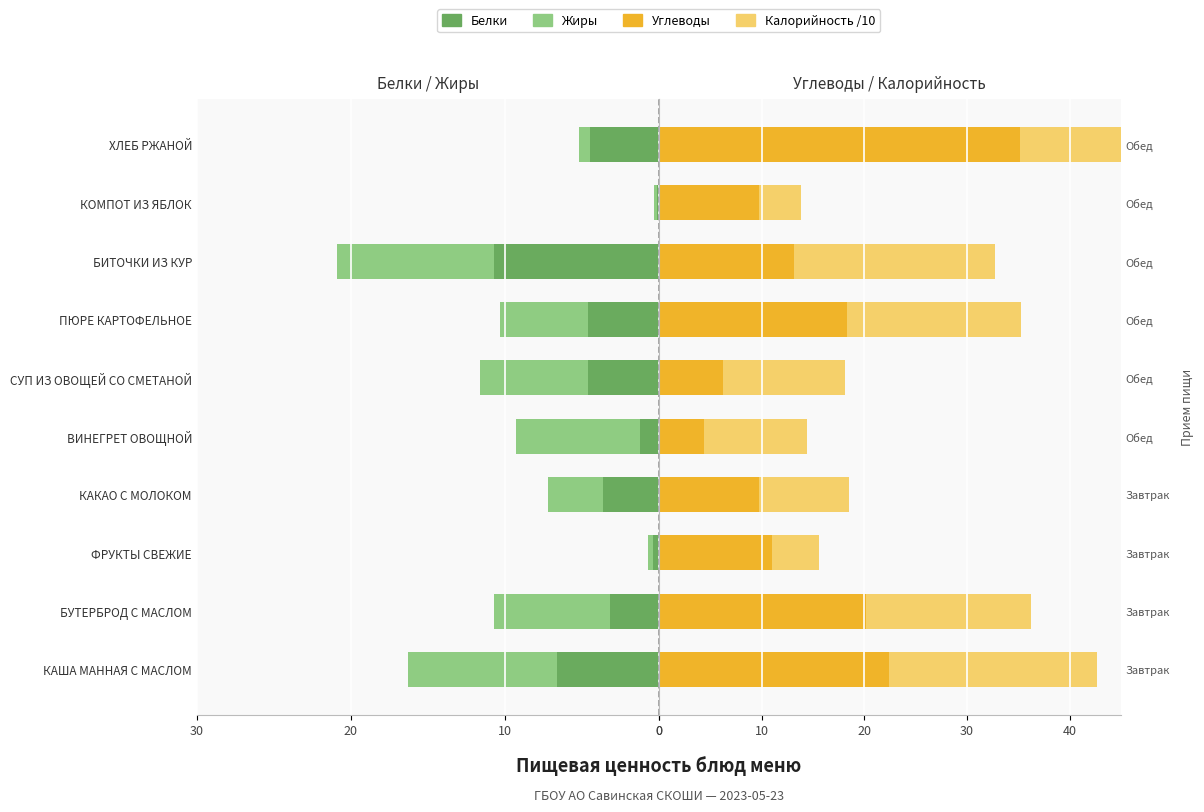

Count the number of categories in the chart.

10